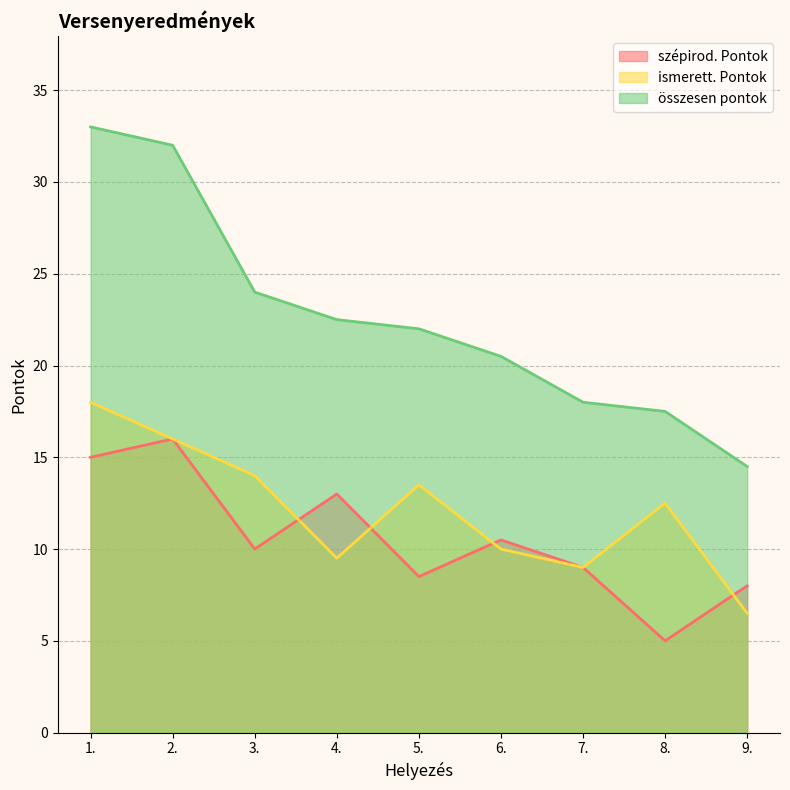

The ismerett. Pontok series shows 19.0 at 8.. True or false?

False